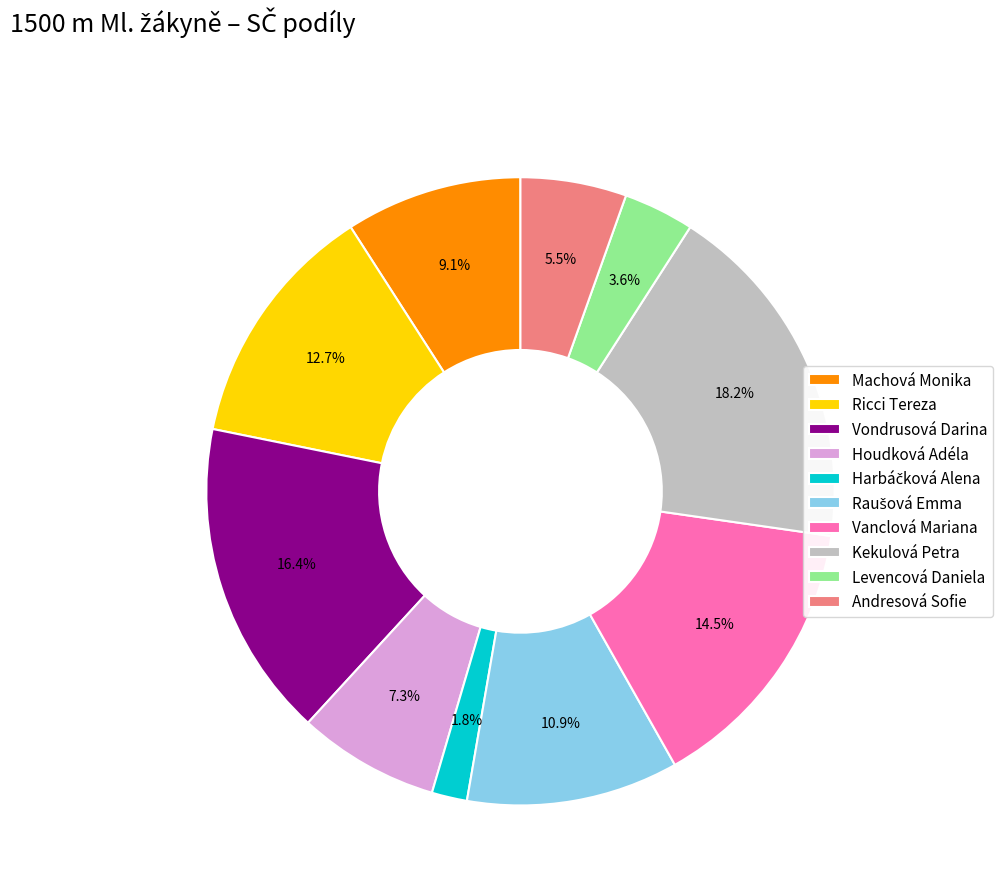

Which category has the biggest portion of the pie?

Kekulová Petra